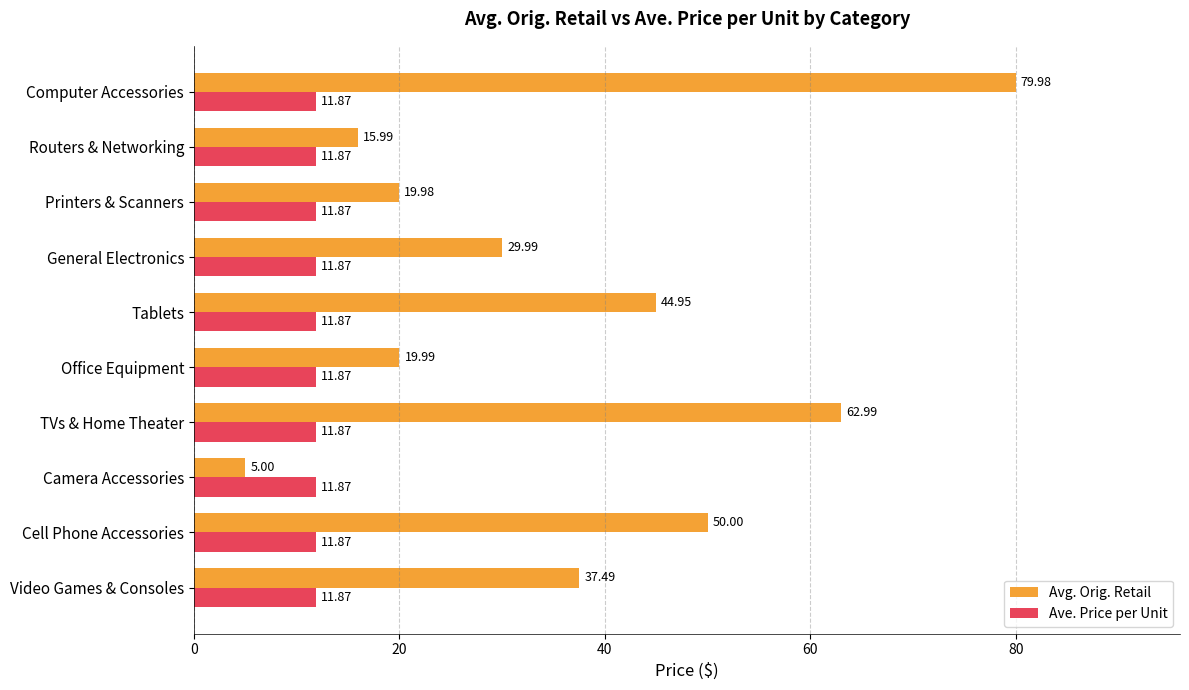

What is the average value of the Avg. Orig. Retail series?

36.6